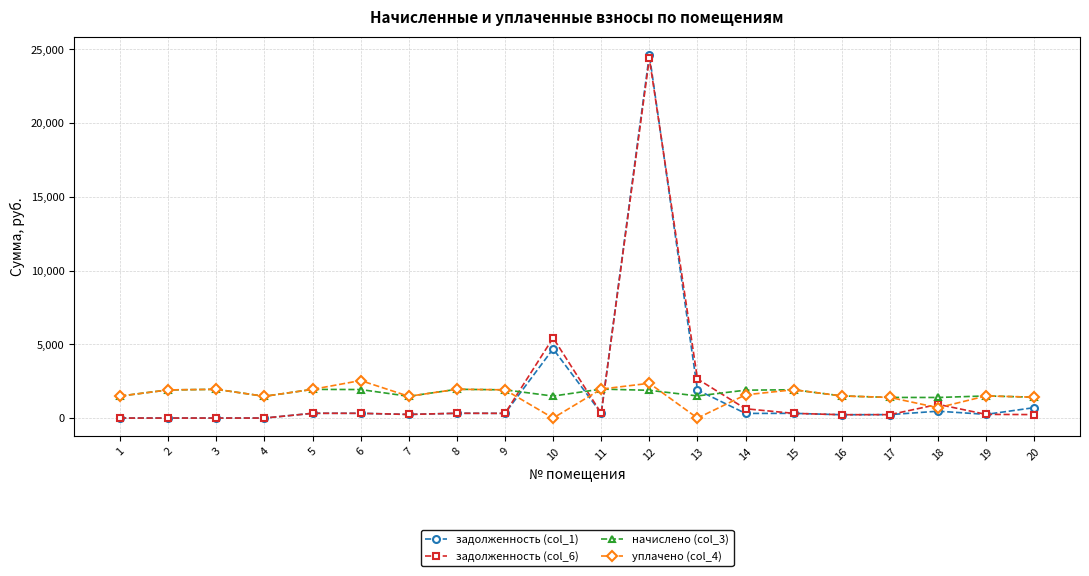

The value of начислено (col_3) at 18 is 1396.0. True or false?

True